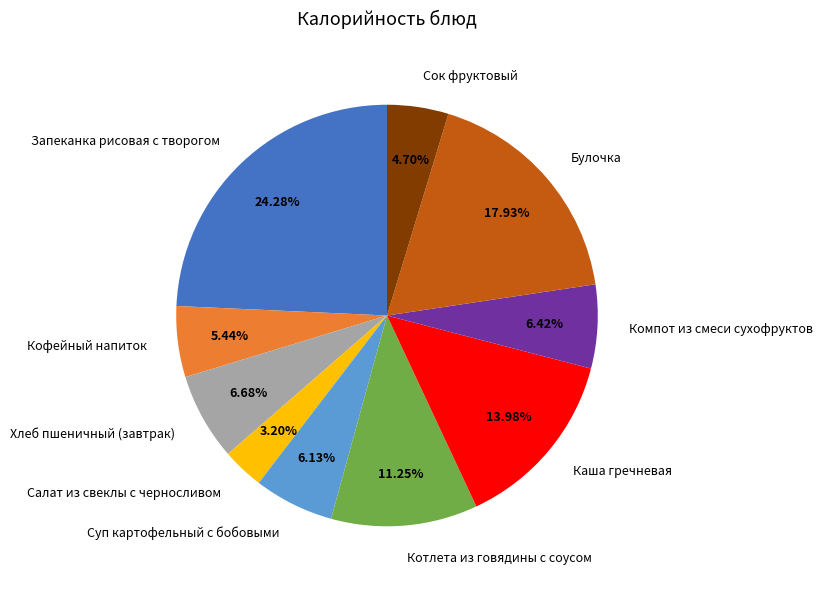

To the nearest percent, what percentage of the pie is Хлеб пшеничный (завтрак)?

7%